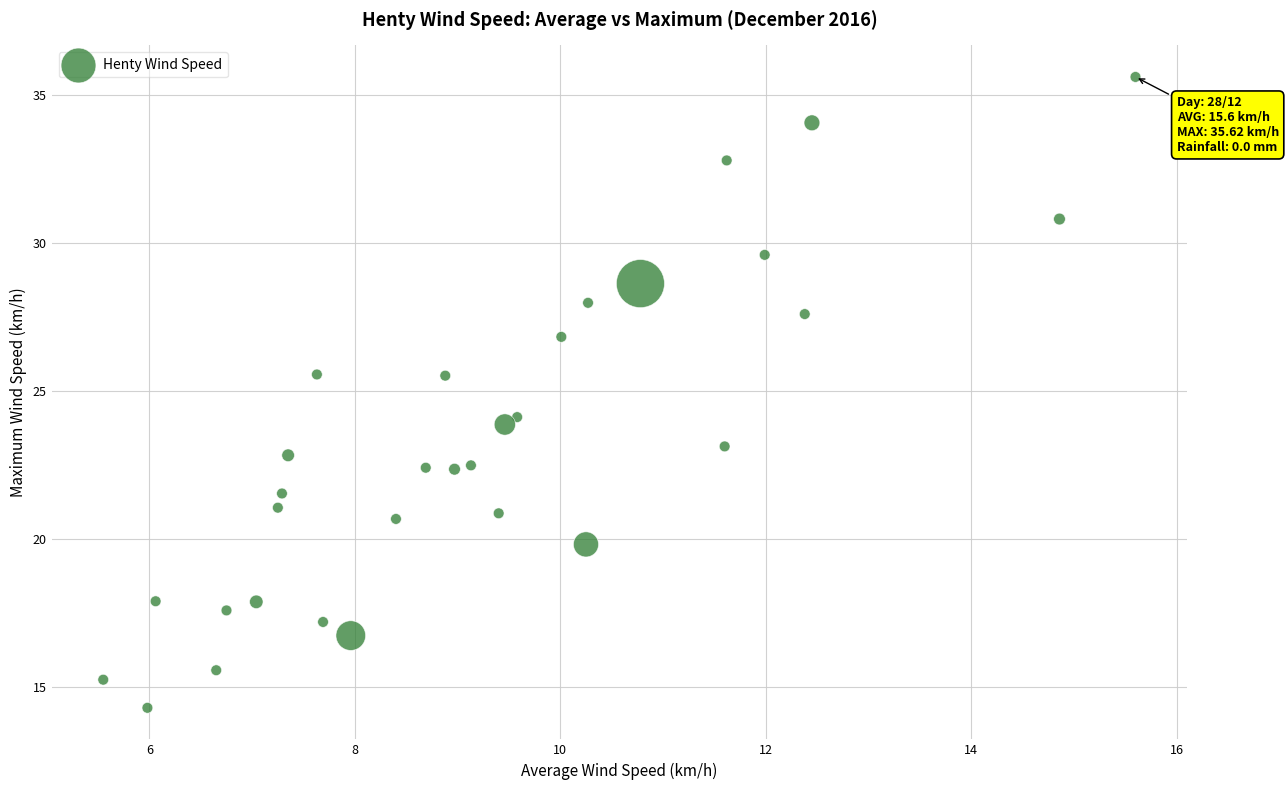

What is the range of Y values (max minus min)?

21.3